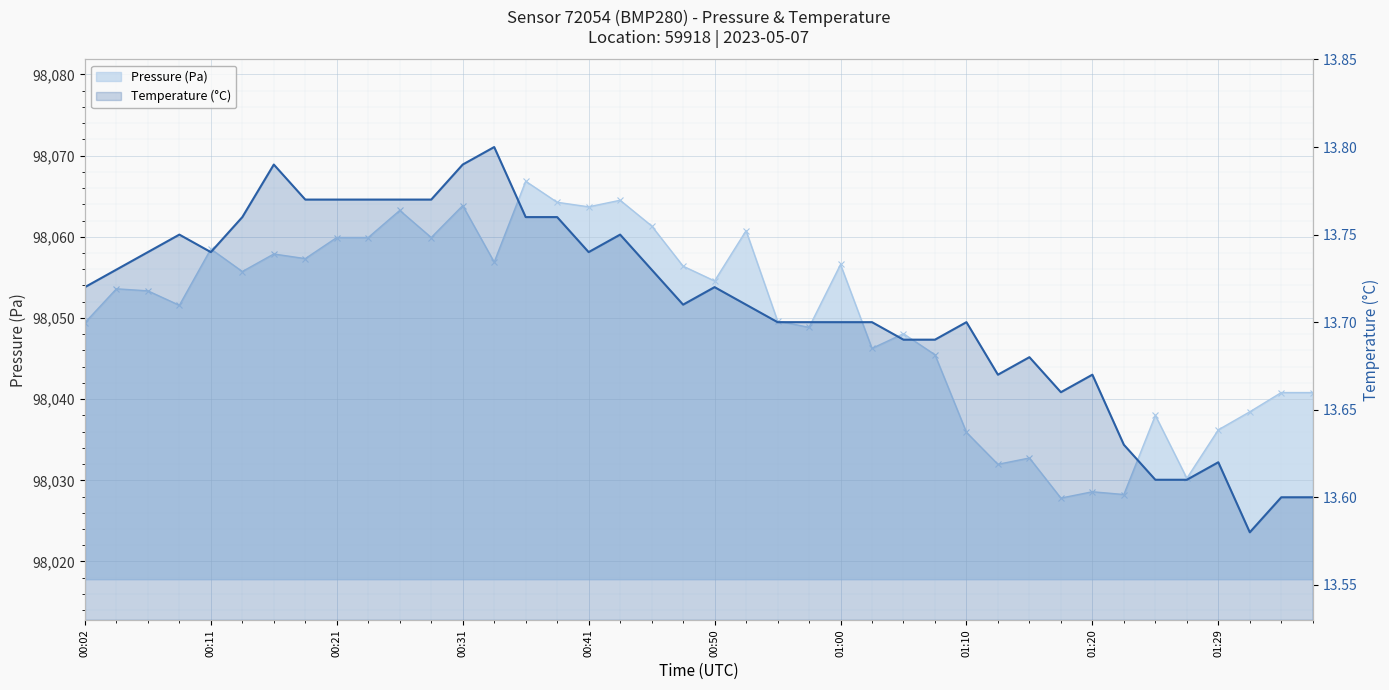

Is the value of Pressure at 00:36 greater than the value of Temperature at 00:41?

Yes